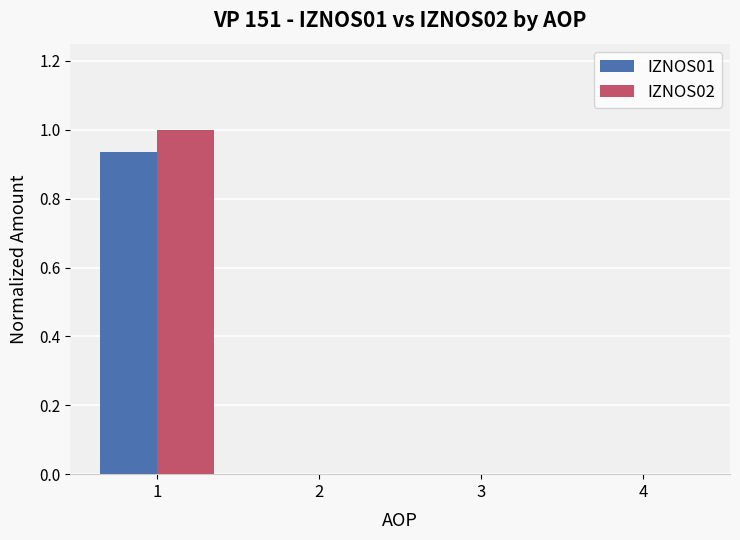

How many groups of bars are there?

4